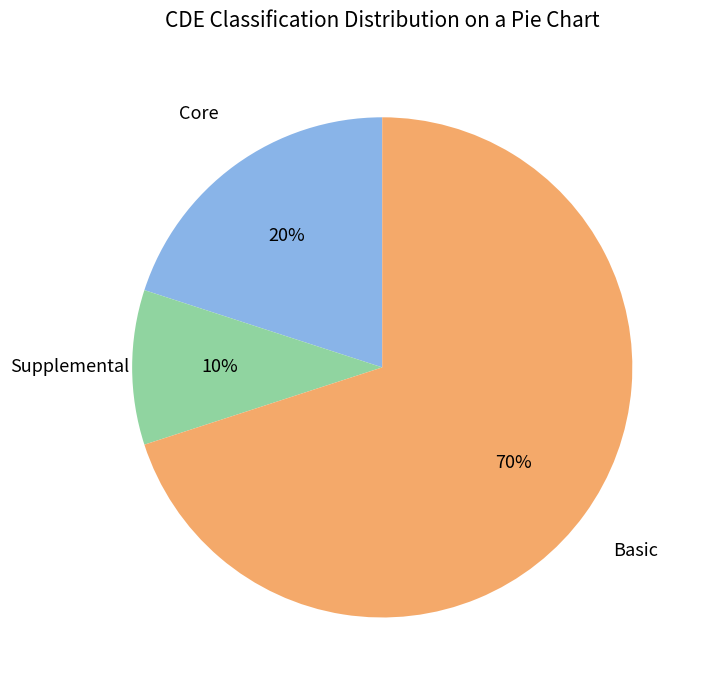

To the nearest percent, what is the difference between the largest and smallest slice percentages?

60%